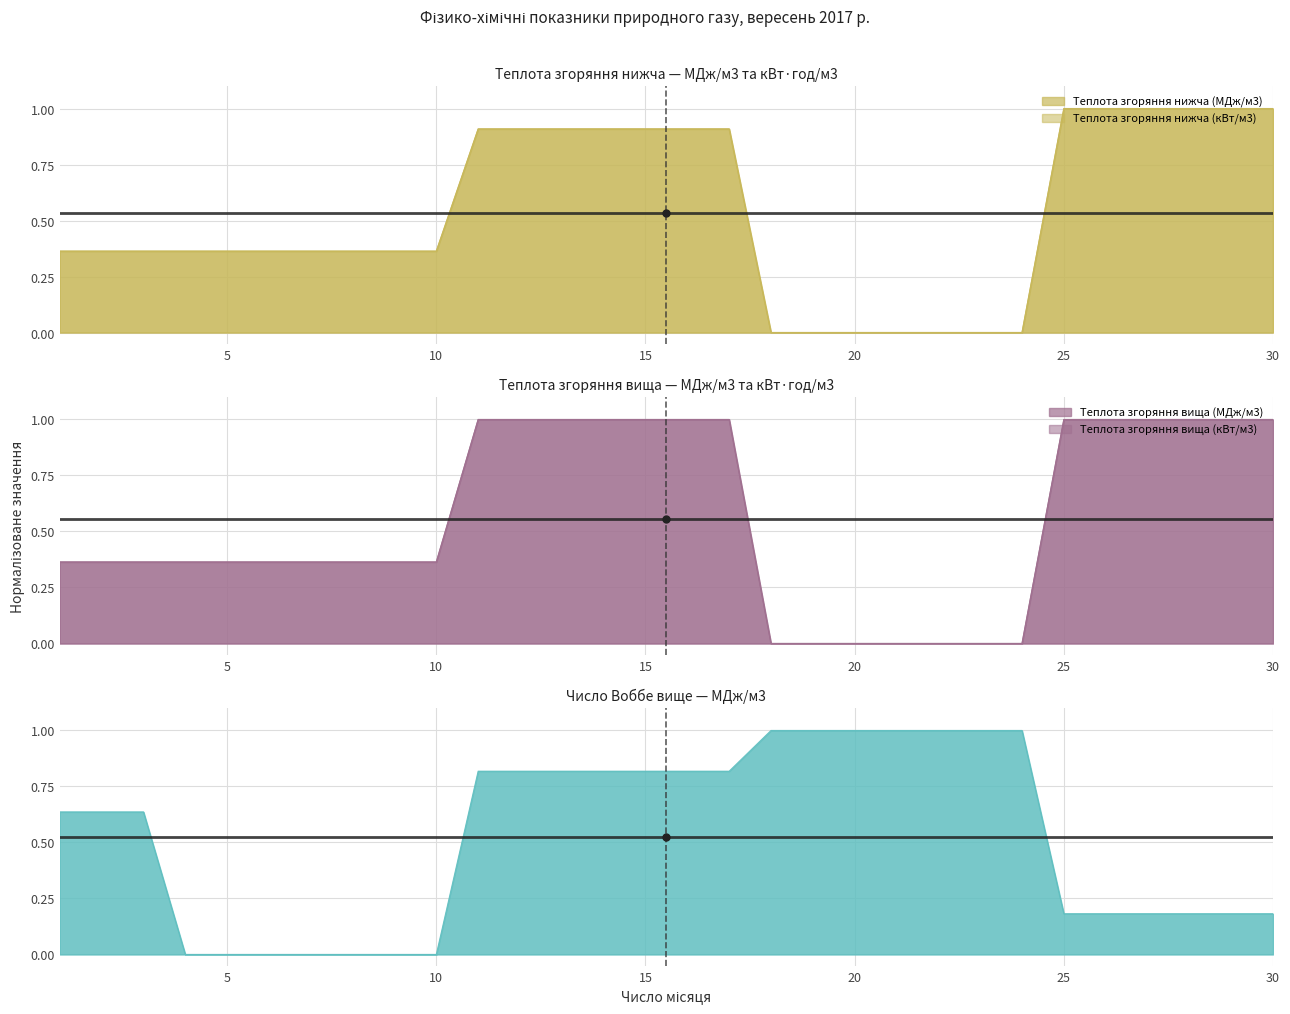

At which category is the sum across all series the highest?

11